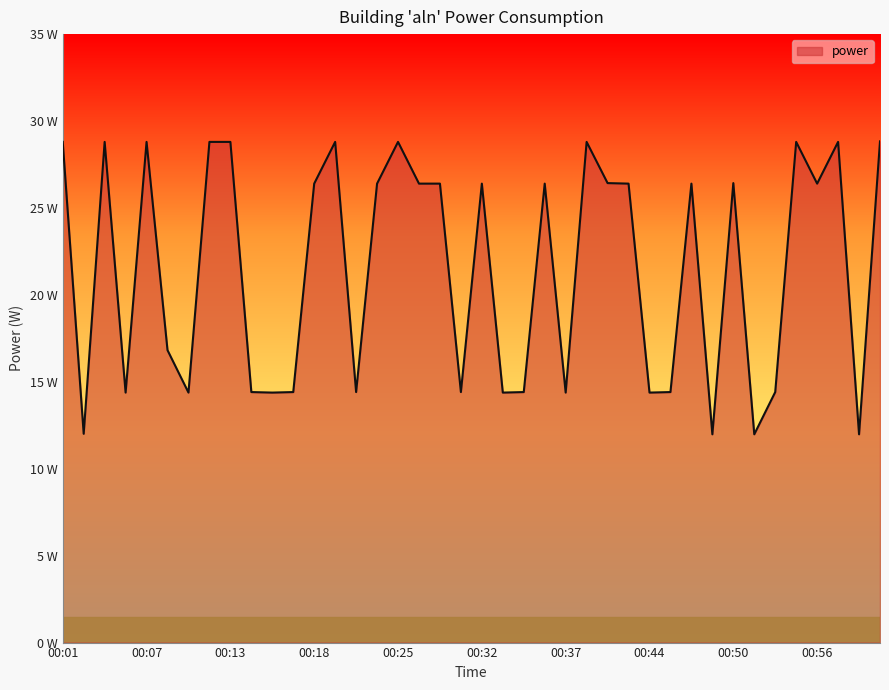

Does the chart have visible grid lines?

No